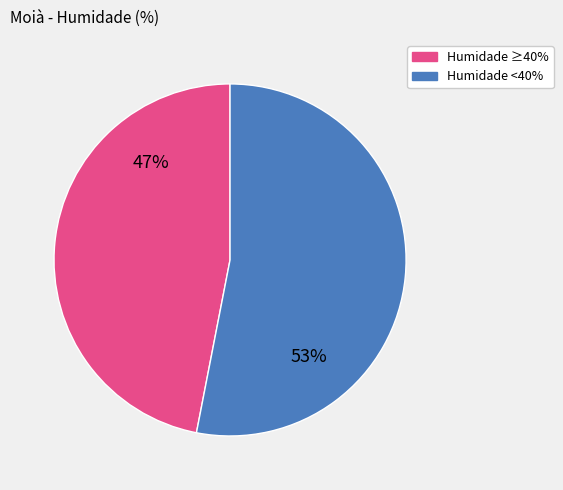

Which category has the smallest portion of the pie?

Humidade ≥40%